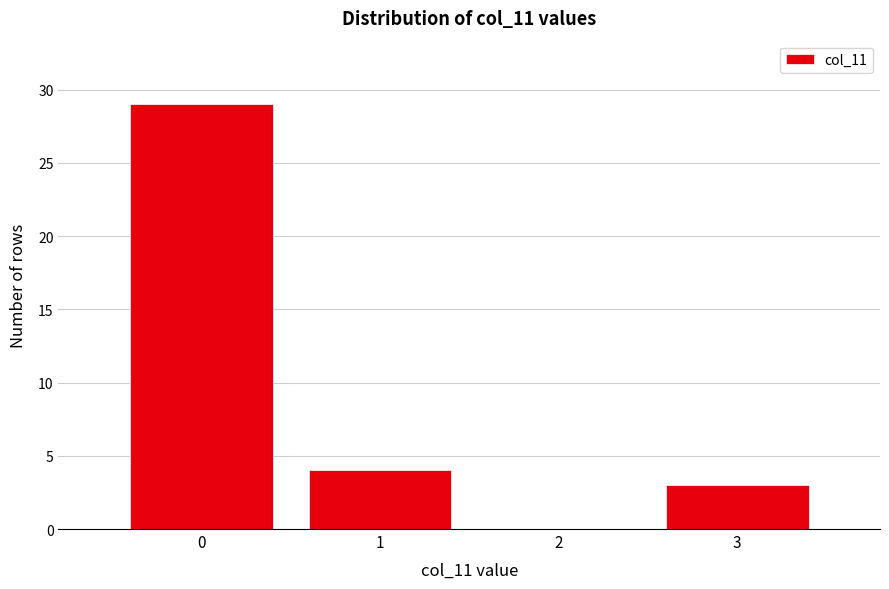

How tall is the bar that spans 0.5 to 1.5 on the x-axis? The values are not printed on the chart, so give them approximately, as read against the axis.

4